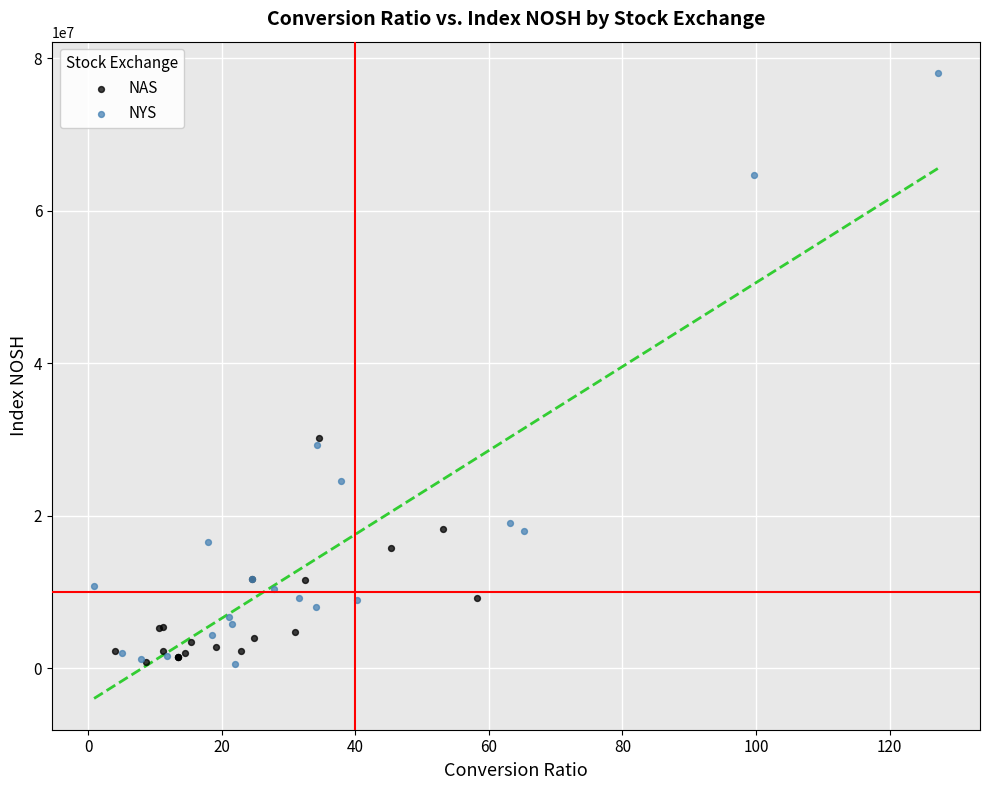

What are all the series names shown in the legend?

NAS, NYS